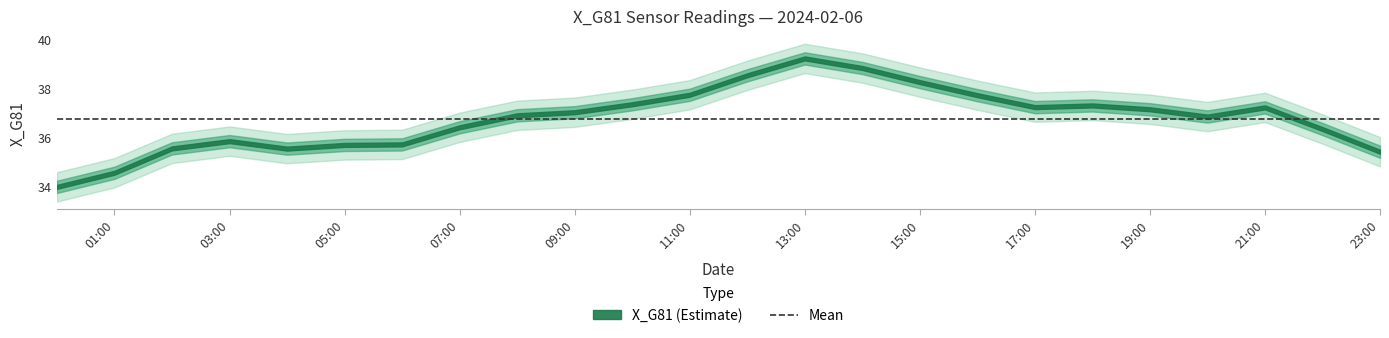

What is the greatest value displayed?

39.2